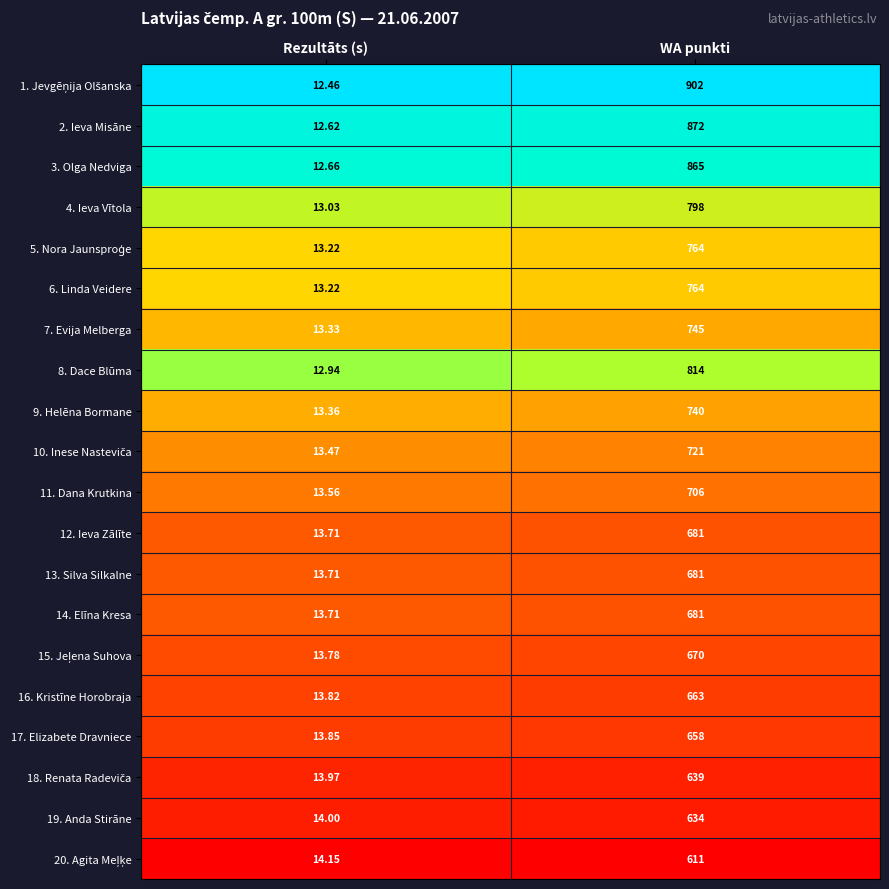

Which category has the highest value in the 3. Olga Nedviga series?

WA punkti